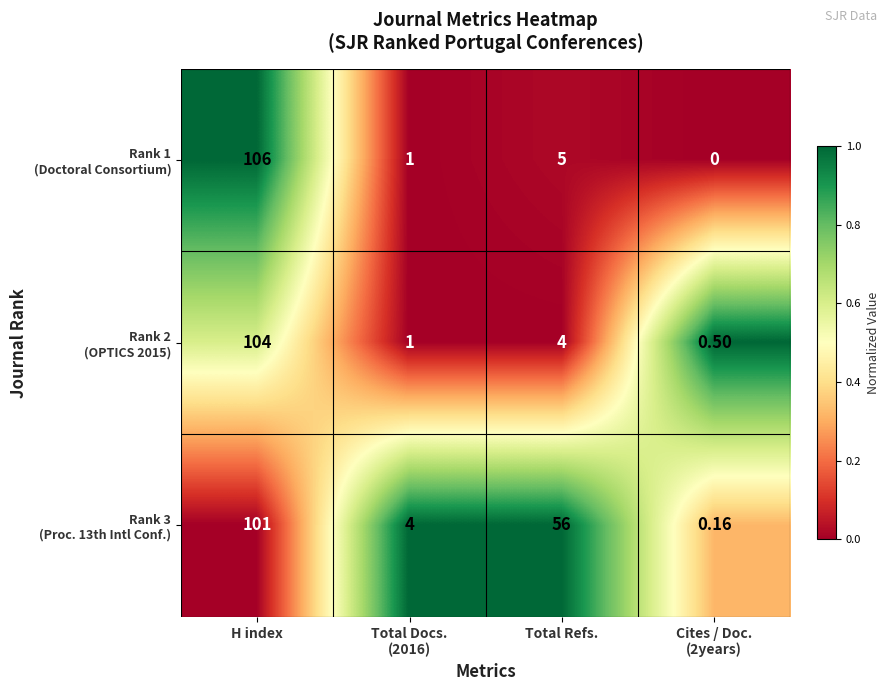

Which label corresponds to the largest value in the chart?

H index